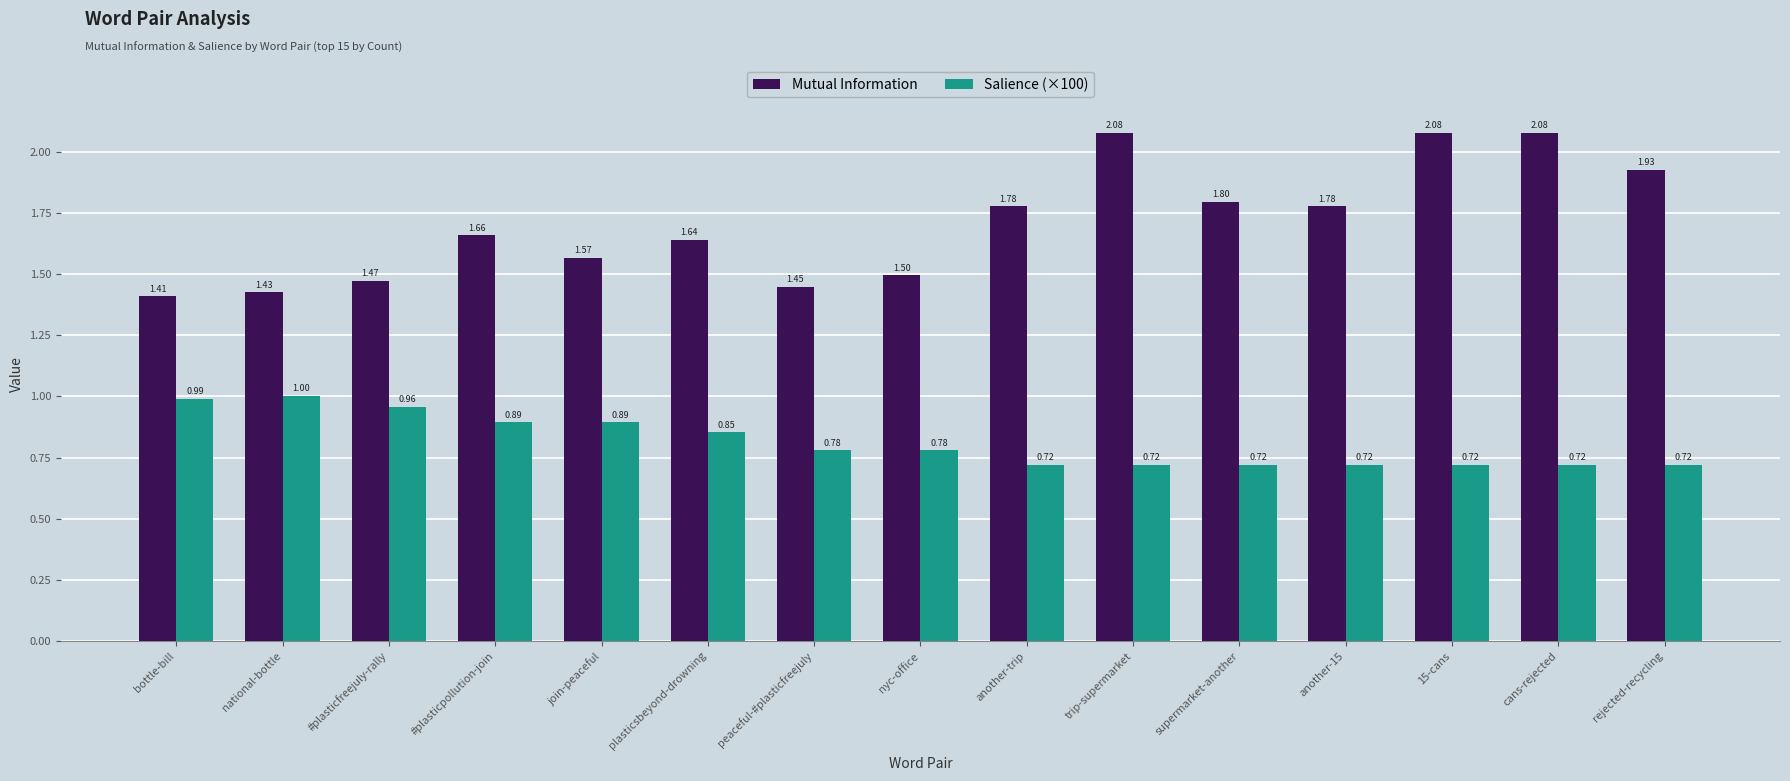

Is the value of Mutual Information at join-peaceful greater than the value of Salience (×100) at cans-rejected?

Yes